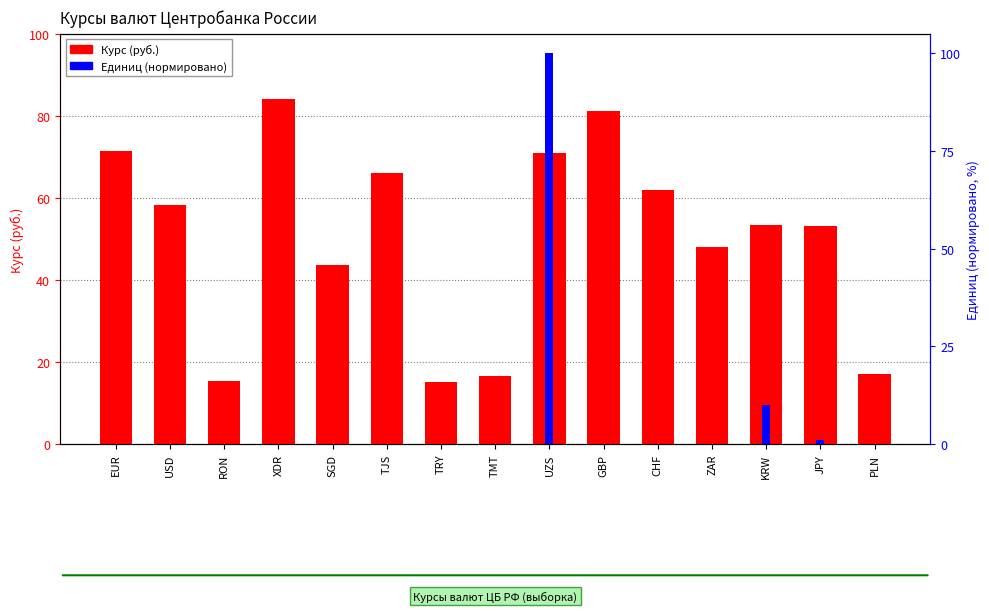

Which category has the lowest value across all series?

EUR